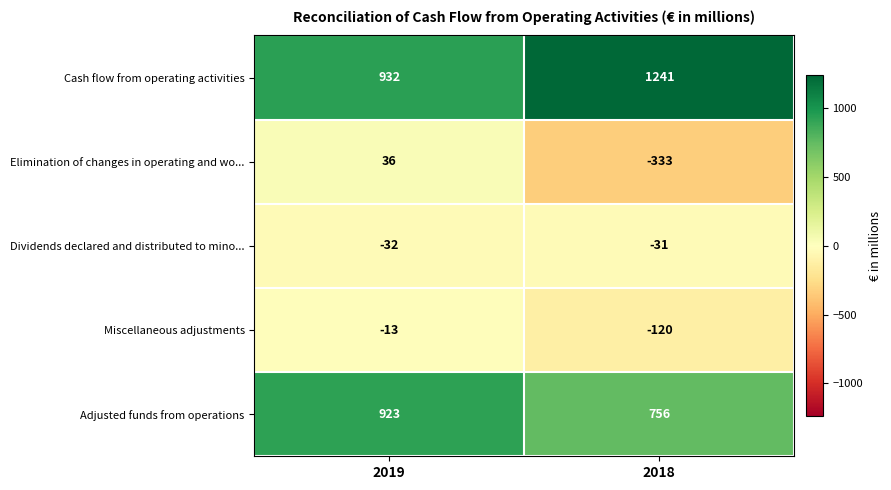

What is the difference between the Miscellaneous adjustments values at 2018 and 2019?

107